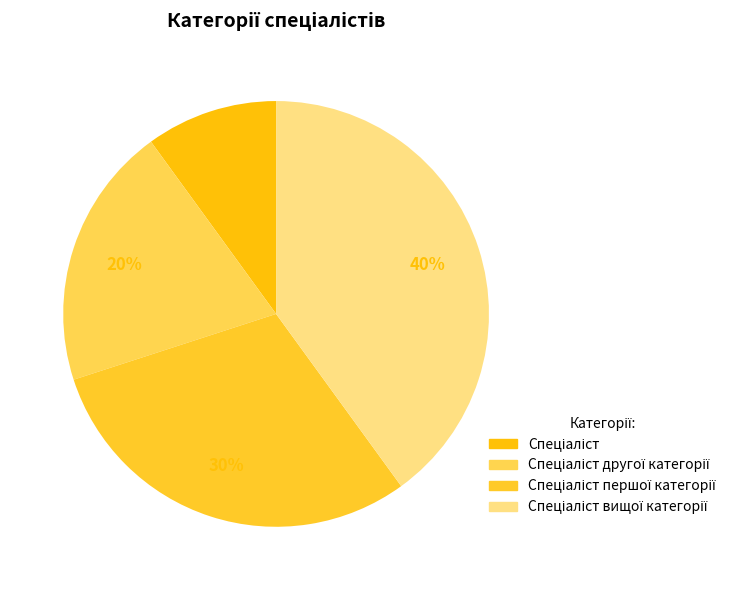

Does Спеціаліст account for over 50% of the chart?

No